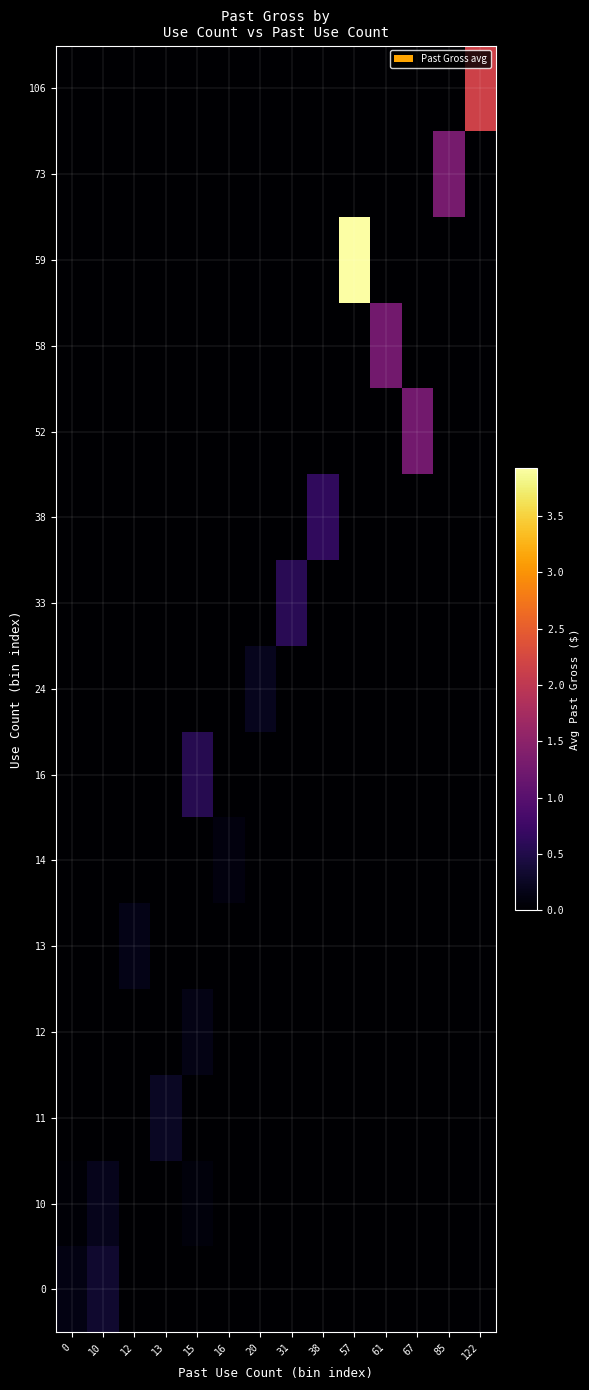

Which label corresponds to the largest value in the chart?

57